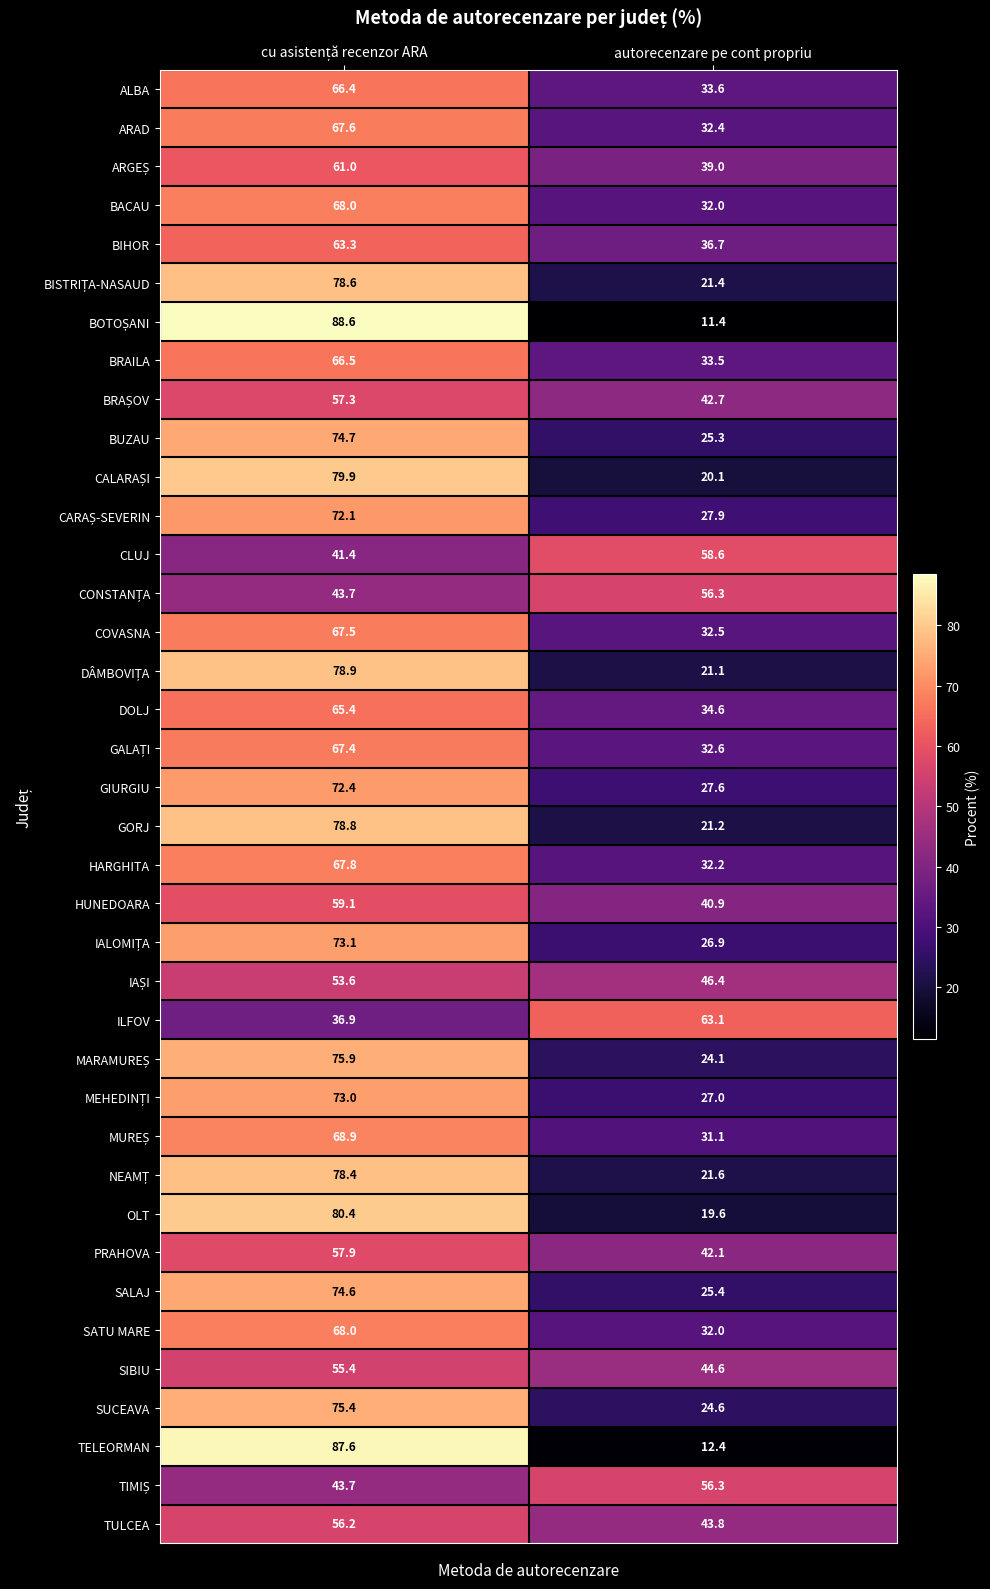

Is it true that BACAU equals 32.0 at autorecenzare pe cont propriu?

True